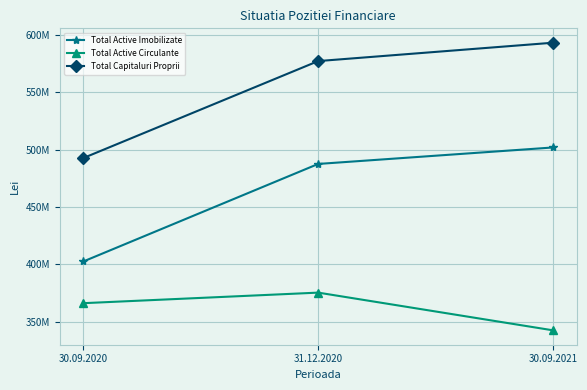

What is the sum of all Total Active Circulante values?

1084127486